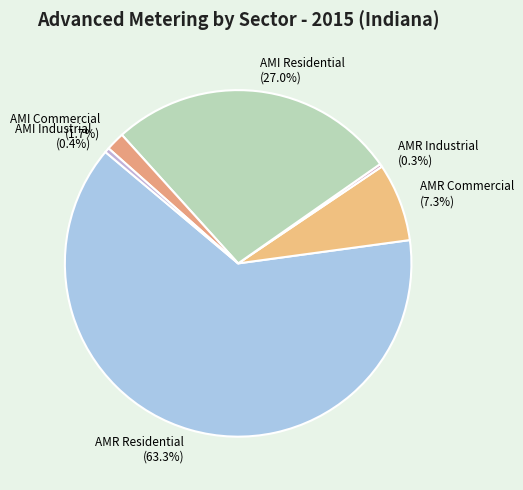

Which slice is the largest?

AMR Residential